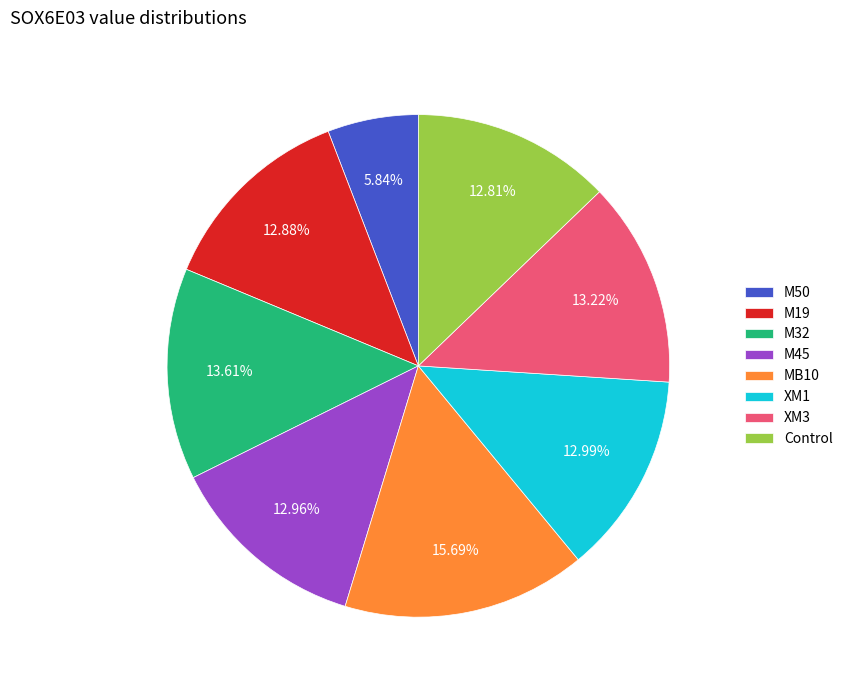

What percentage is NOT represented by MB10?

84.3%